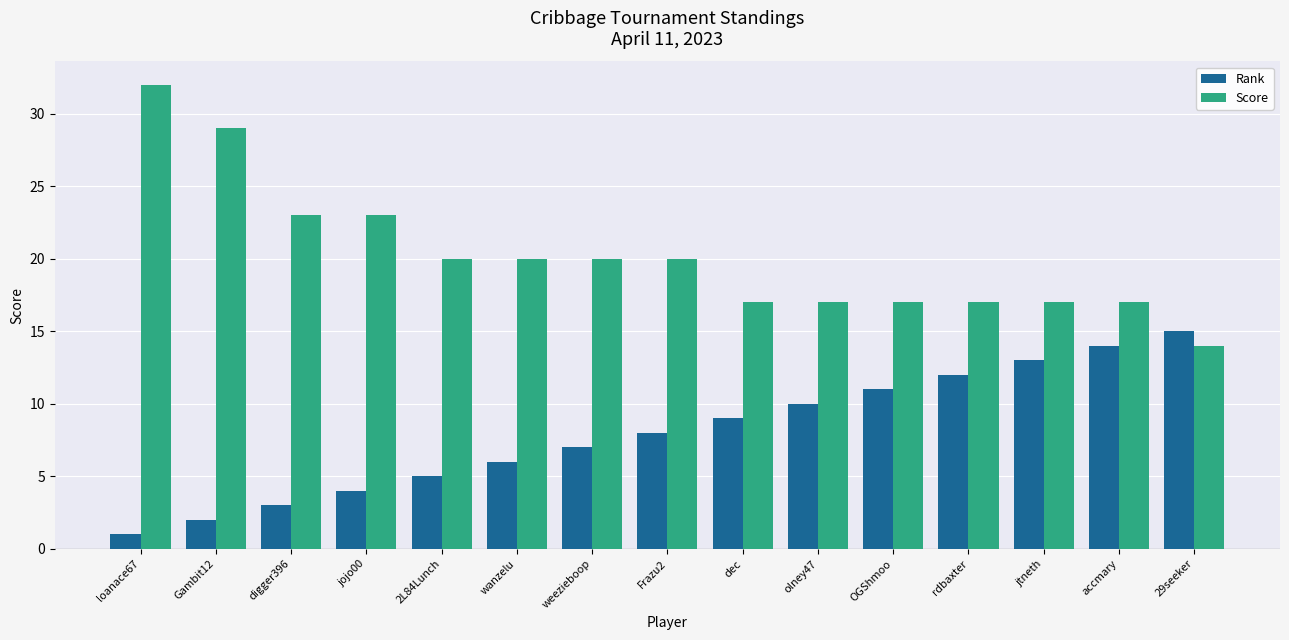

At which label does Score reach its minimum?

29seeker